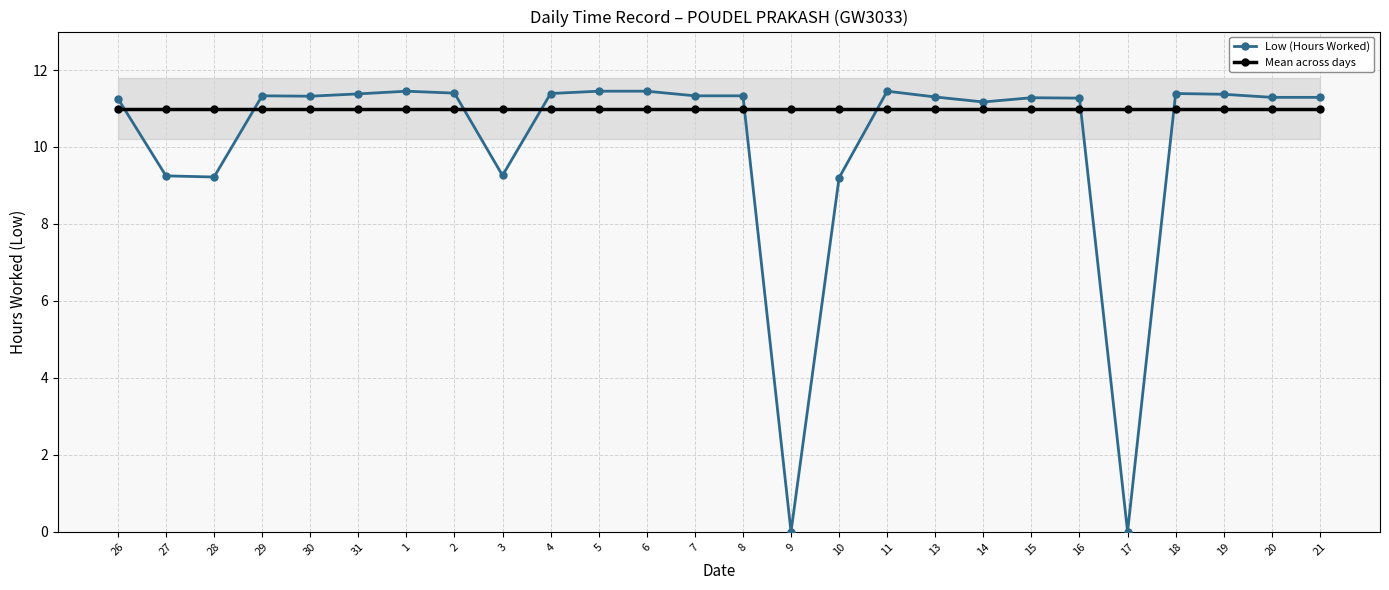

How many lines are shown in the chart?

2